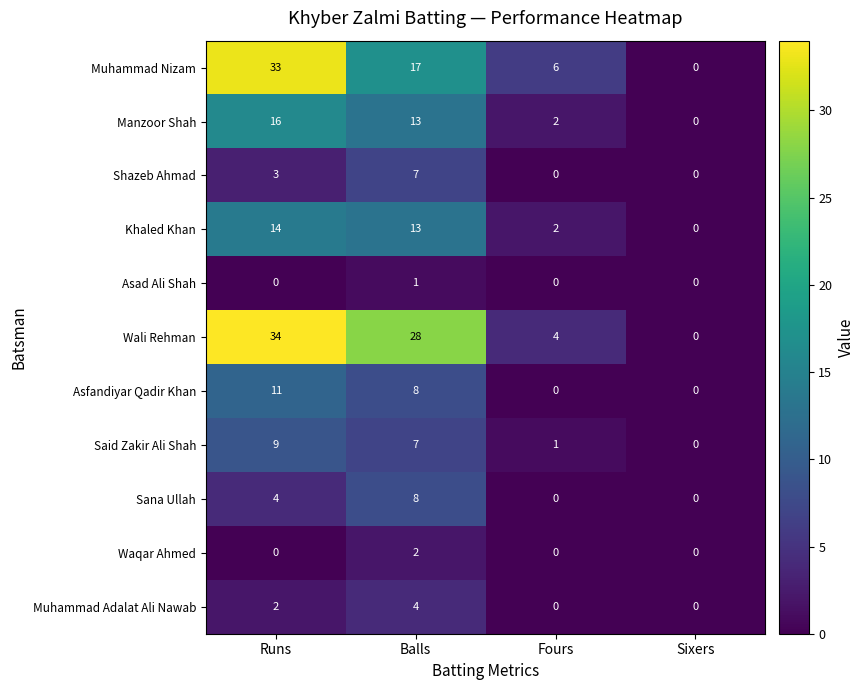

What is the difference between the maximum and minimum values in the Manzoor Shah series?

16